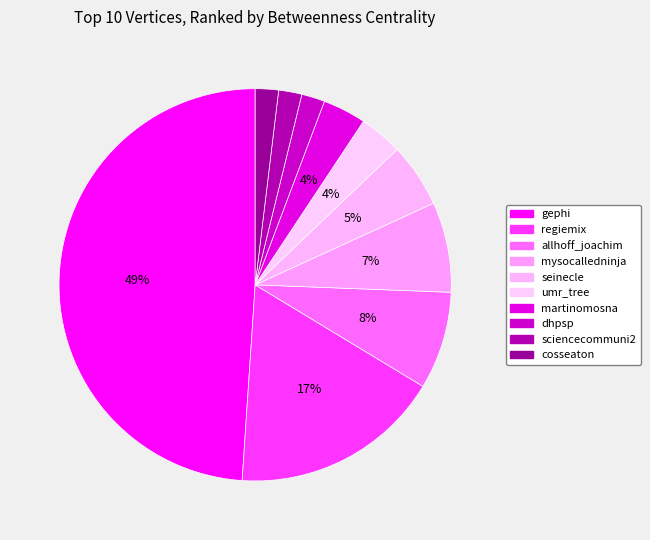

Between umr_tree and dhpsp, which is larger?

umr_tree